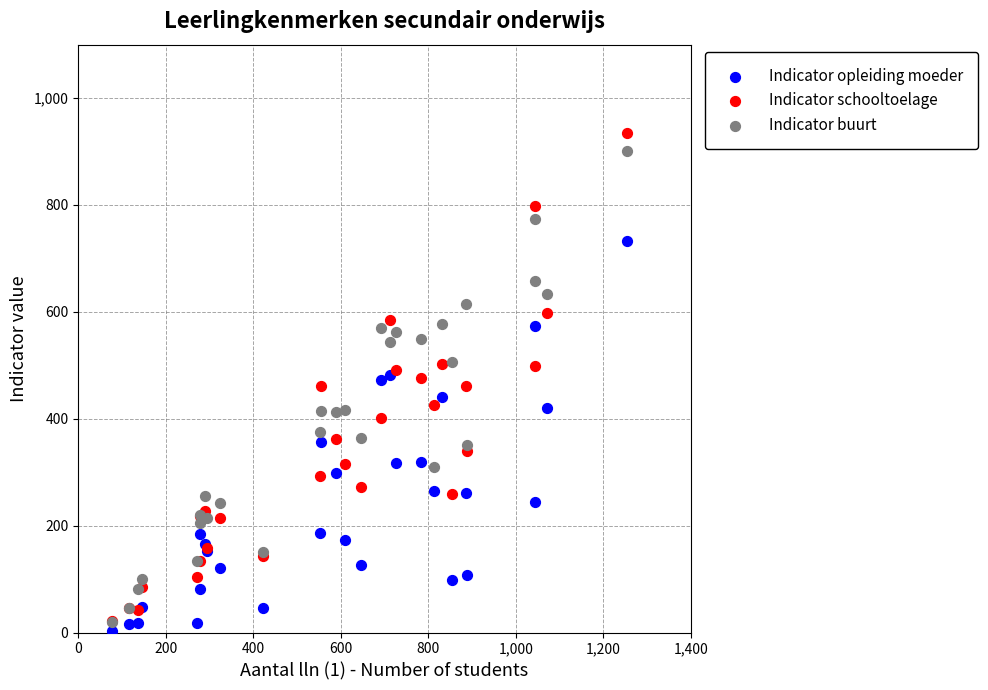

Which series reaches the maximum Y coordinate?

Indicator schooltoelage